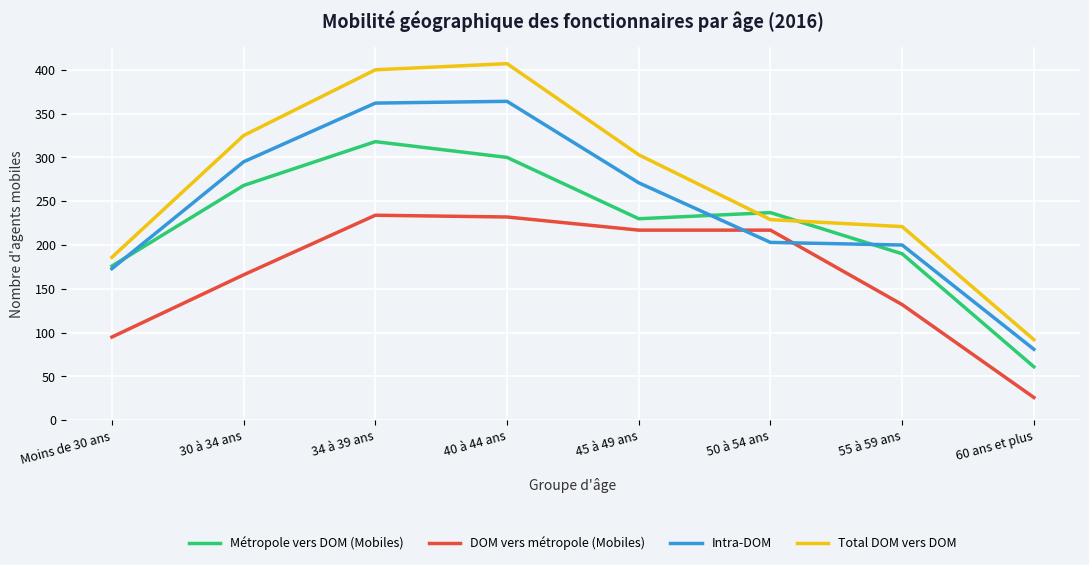

True or false: DOM vers métropole (Mobiles) has a value of 234 at 34 à 39 ans.

True